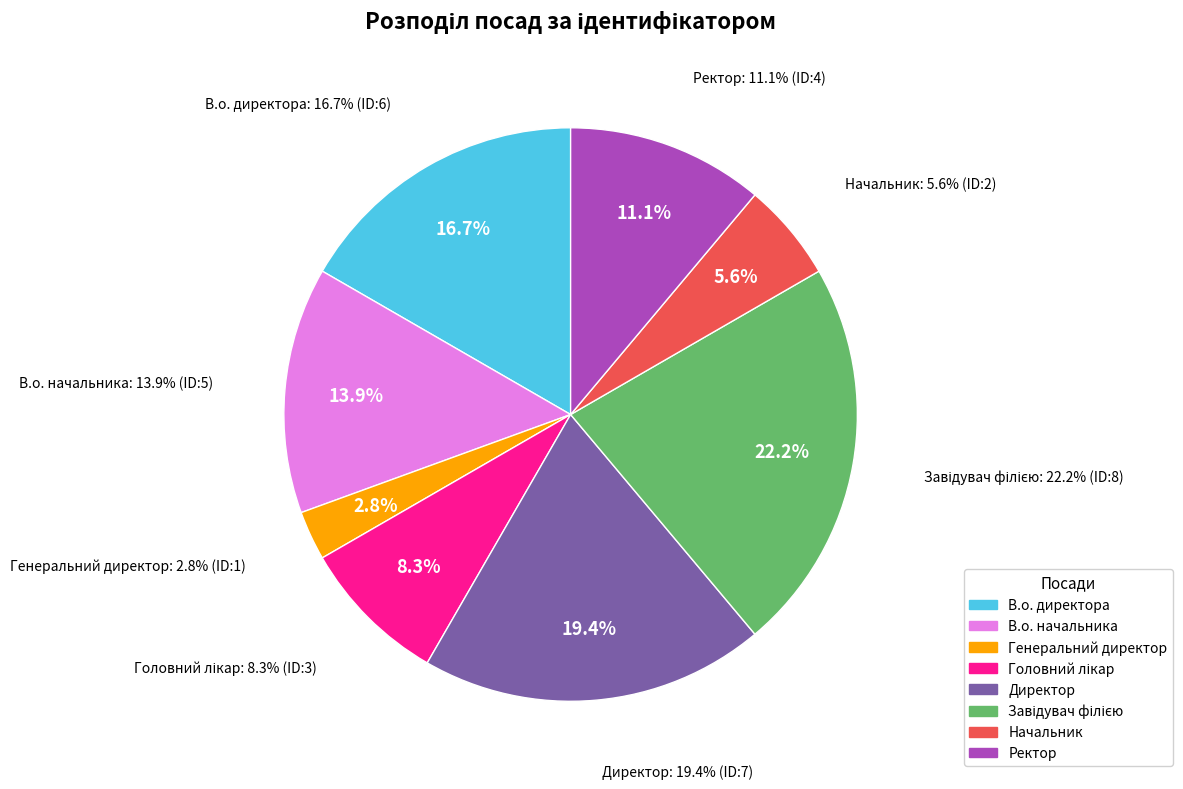

To the nearest percent, what portion does В.о. начальника represent?

14%